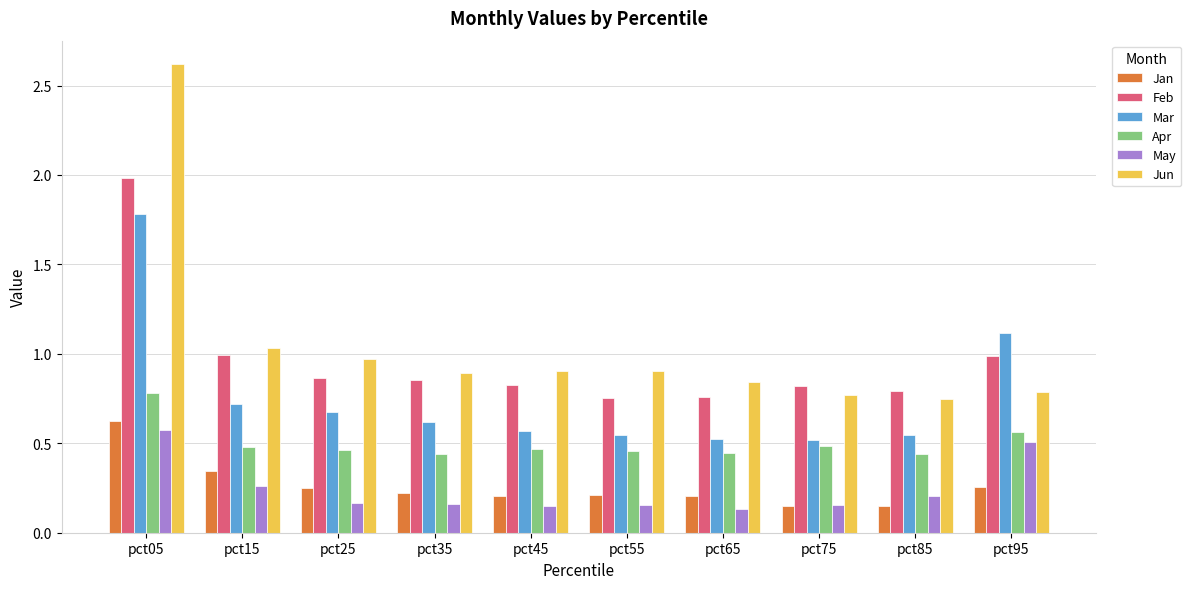

What is the difference between the maximum and minimum values in the Jun series?

1.9